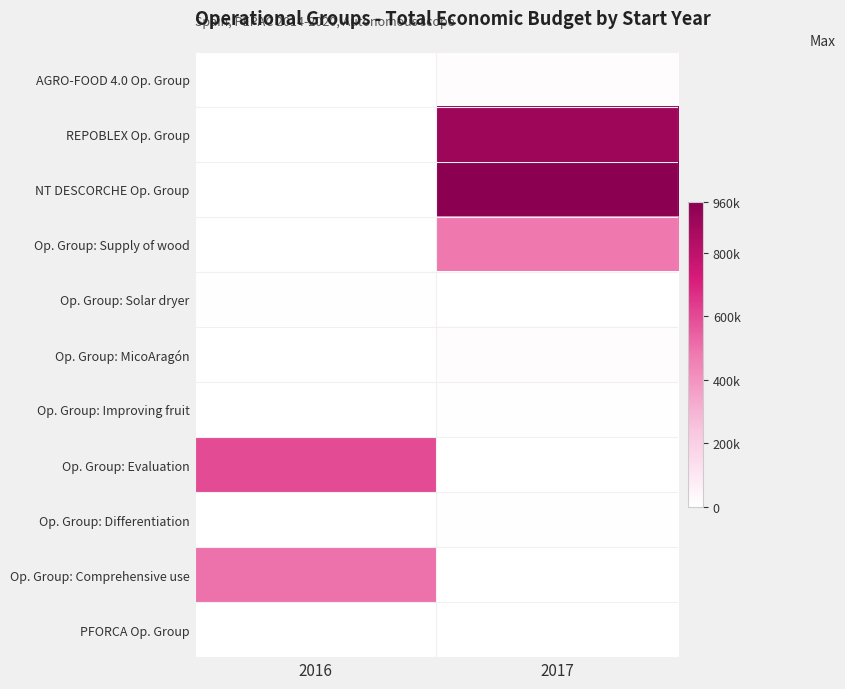

Which series has the largest range (max minus min)?

NT DESCORCHE Op. Group